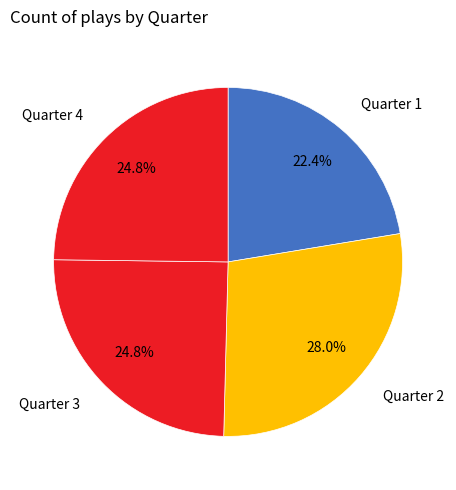

To the nearest percent, what is the difference between the largest and smallest slice percentages?

6%